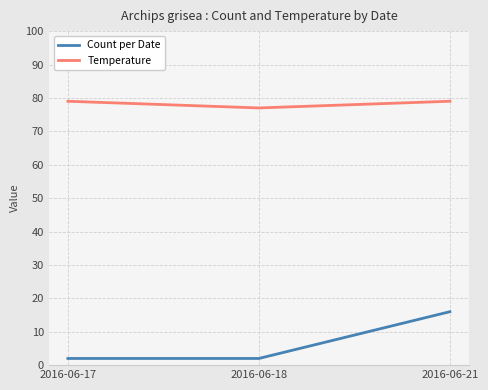

At how many categories does at least one series exceed 3?

3